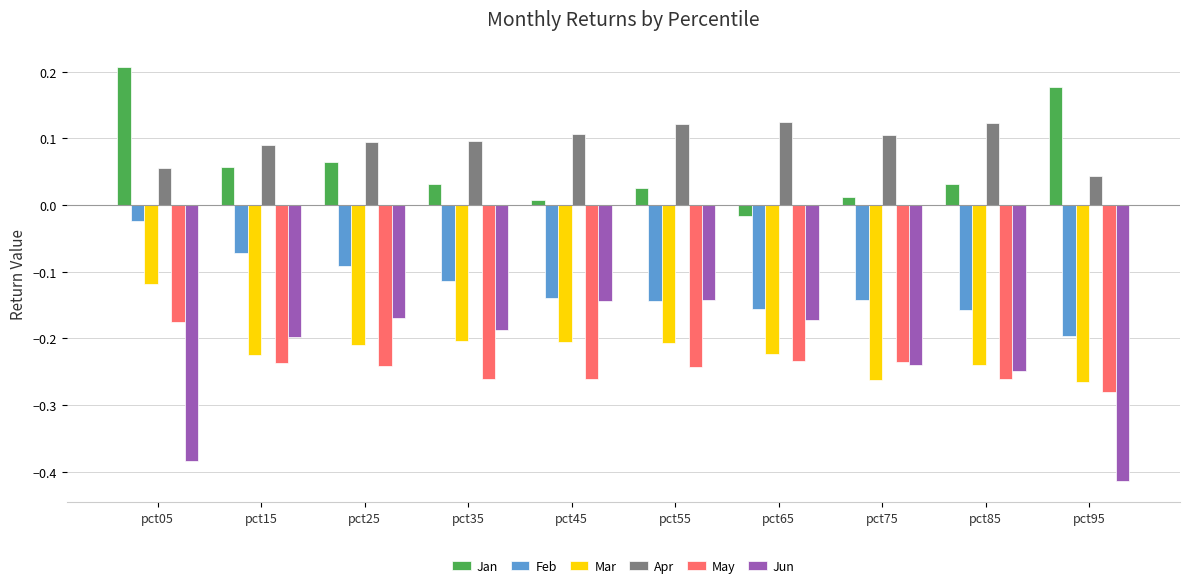

How many data points does each series have?

10